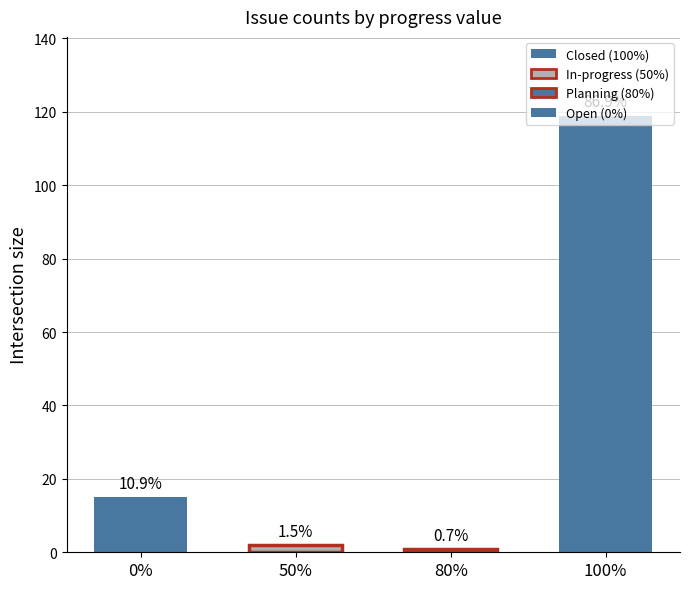

How many bars are there in total?

4